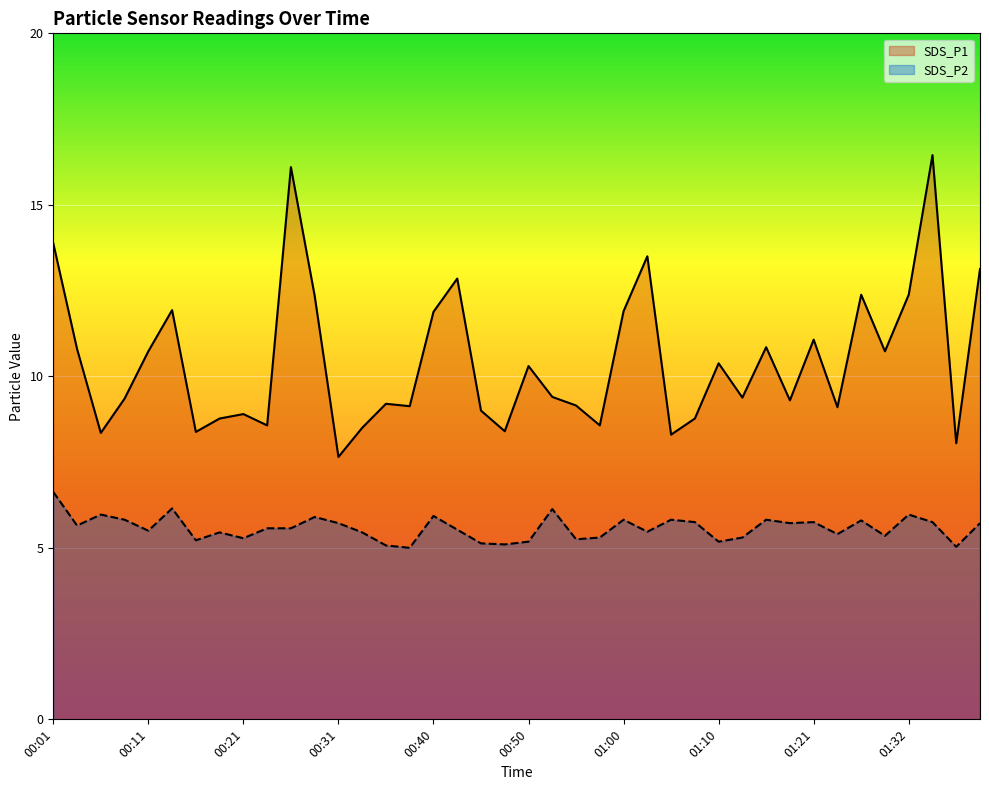

Is the value of SDS_P1 at 01:00 greater than the value of SDS_P2 at 01:27?

Yes